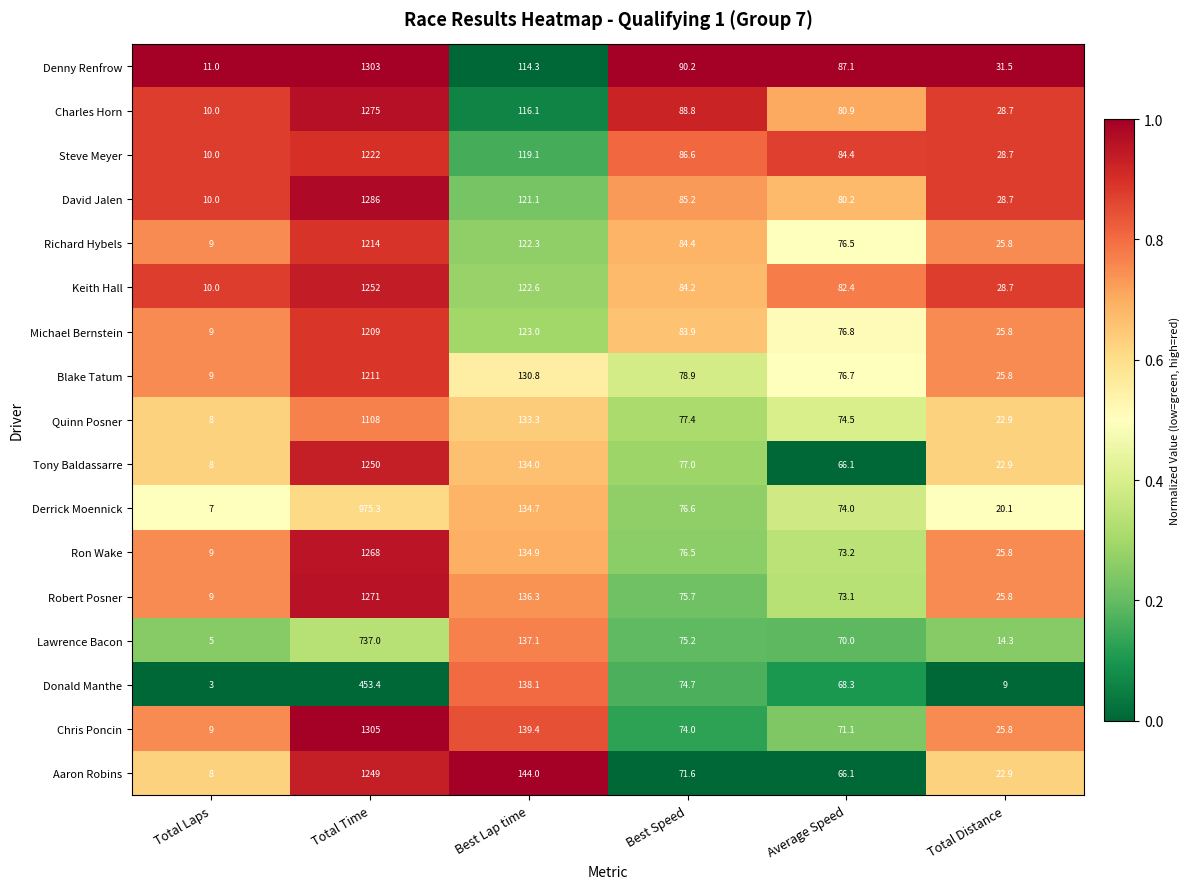

What is the spread (max minus min) of values at Total Distance?

22.5